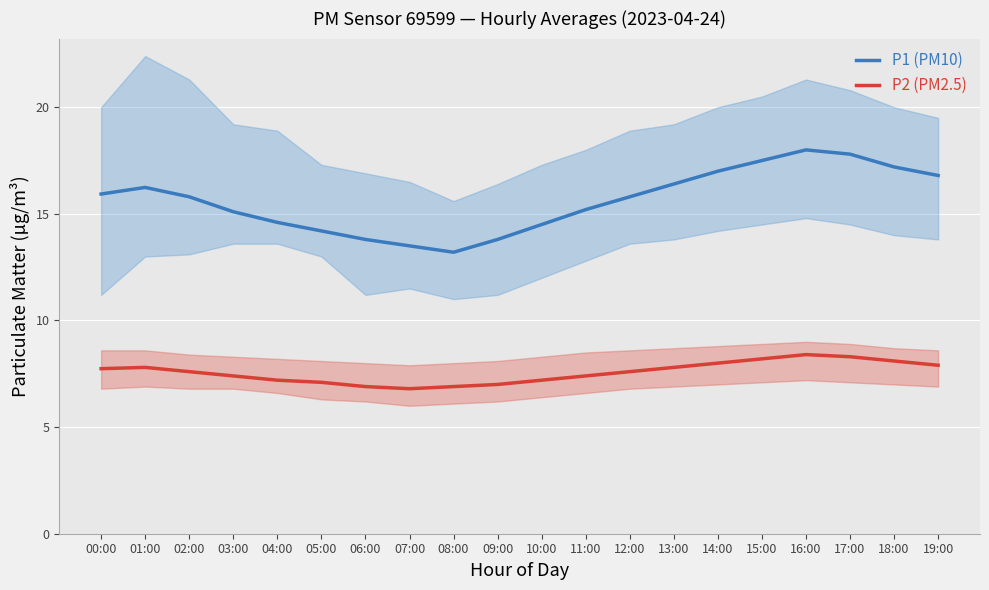

What are all the series names shown in the legend?

P1 (PM10), P2 (PM2.5)